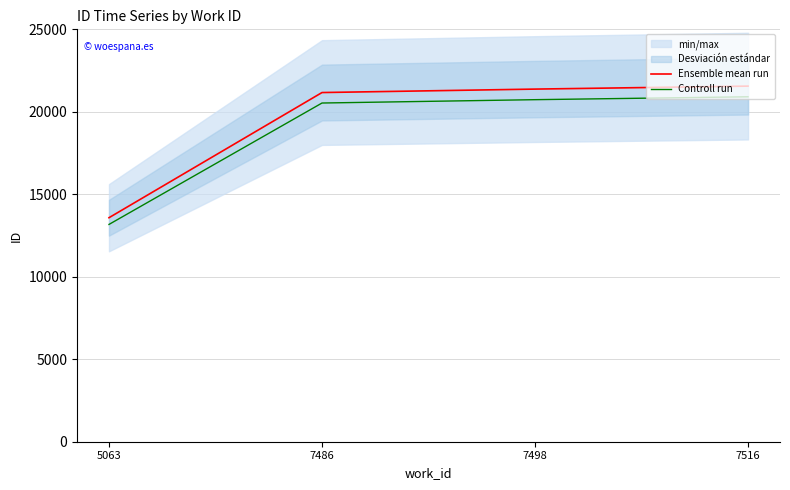

List the series in order of their overall mean, highest first.

Ensemble mean run, Controll run